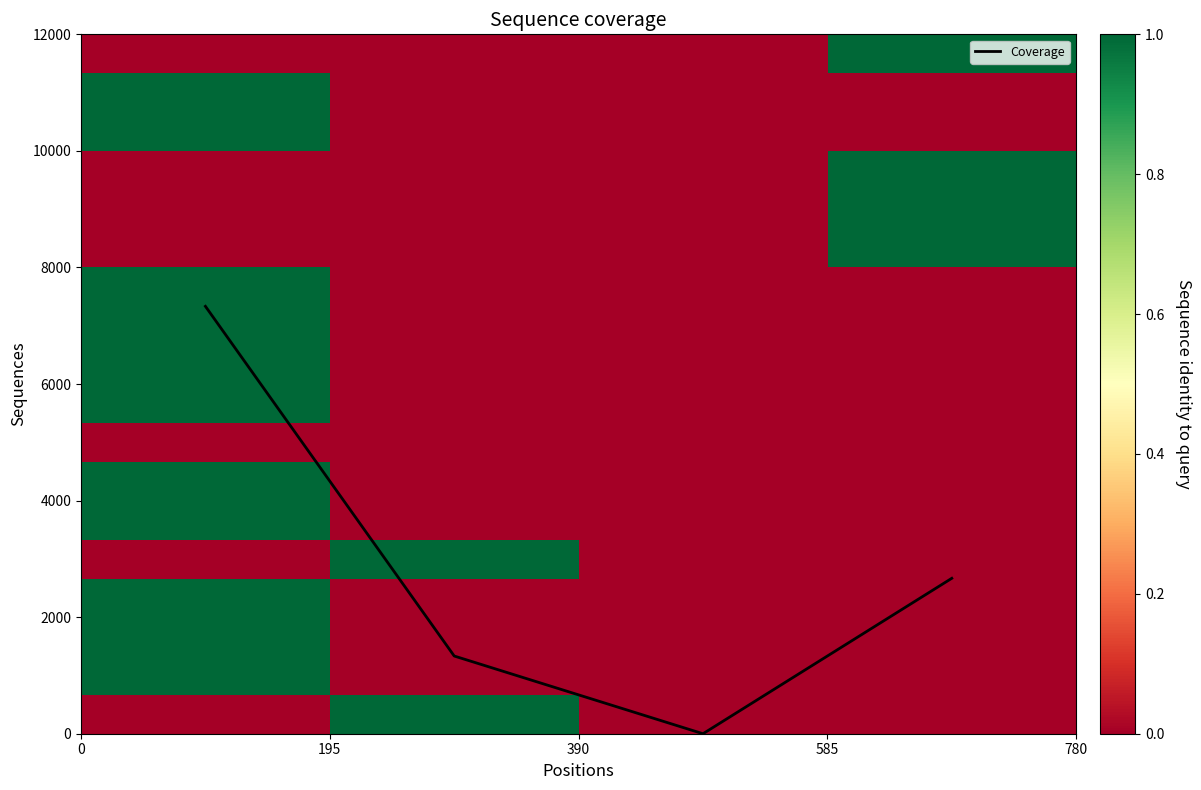

How many positive values does the Coverage series have?

3